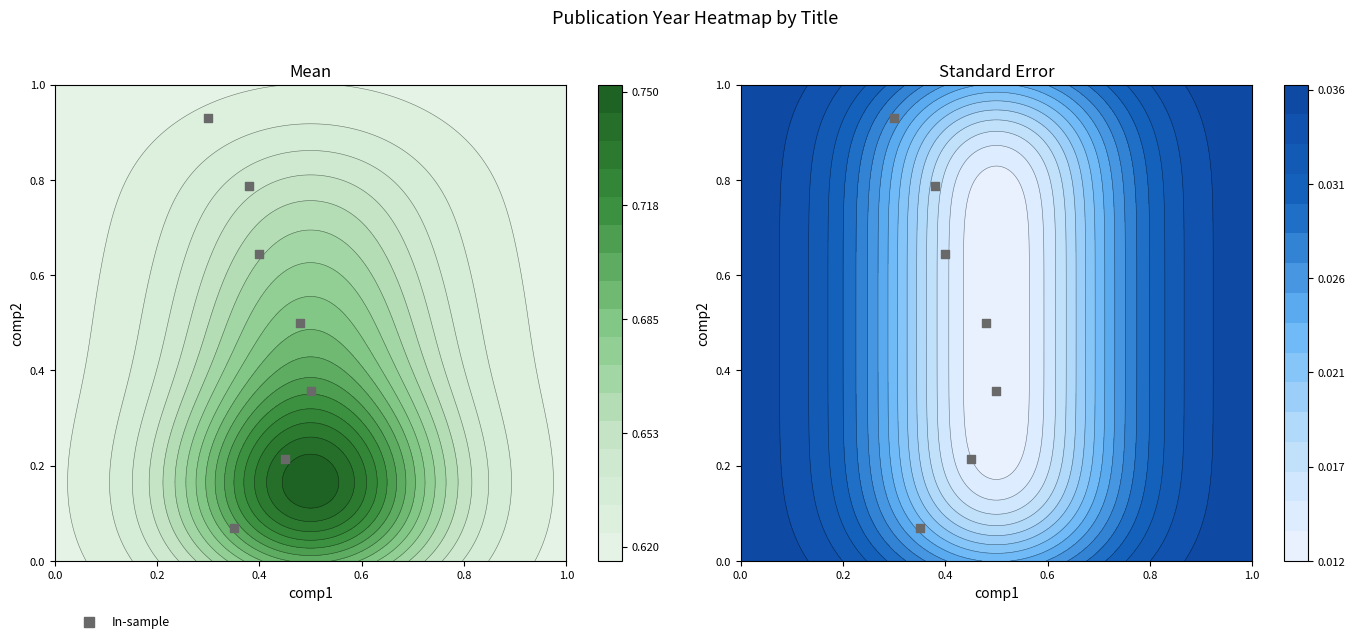

True or false: the data shows 0.2 at 0.4.

False